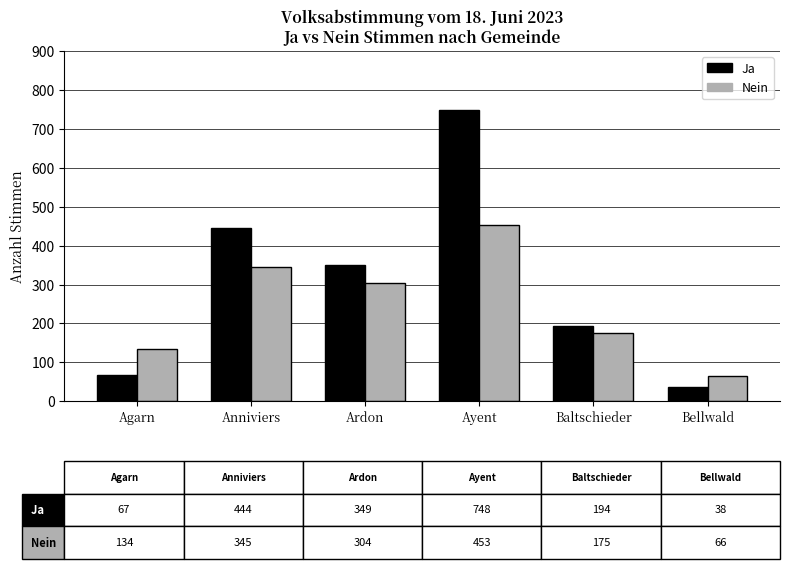

At which category is the sum across all series the highest?

Ayent